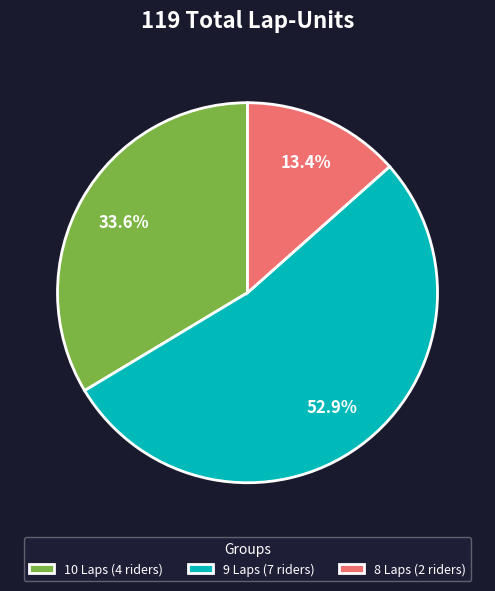

Combined, what portion of the pie is 10 Laps (4 riders) and 9 Laps (7 riders)?

86.6%